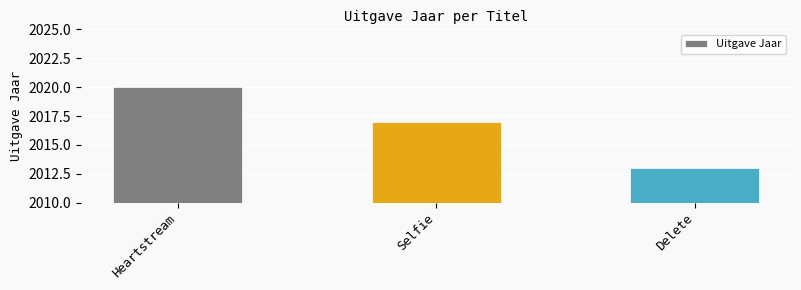

Rank the categories by value from highest to lowest.

Heartstream, Selfie, Delete